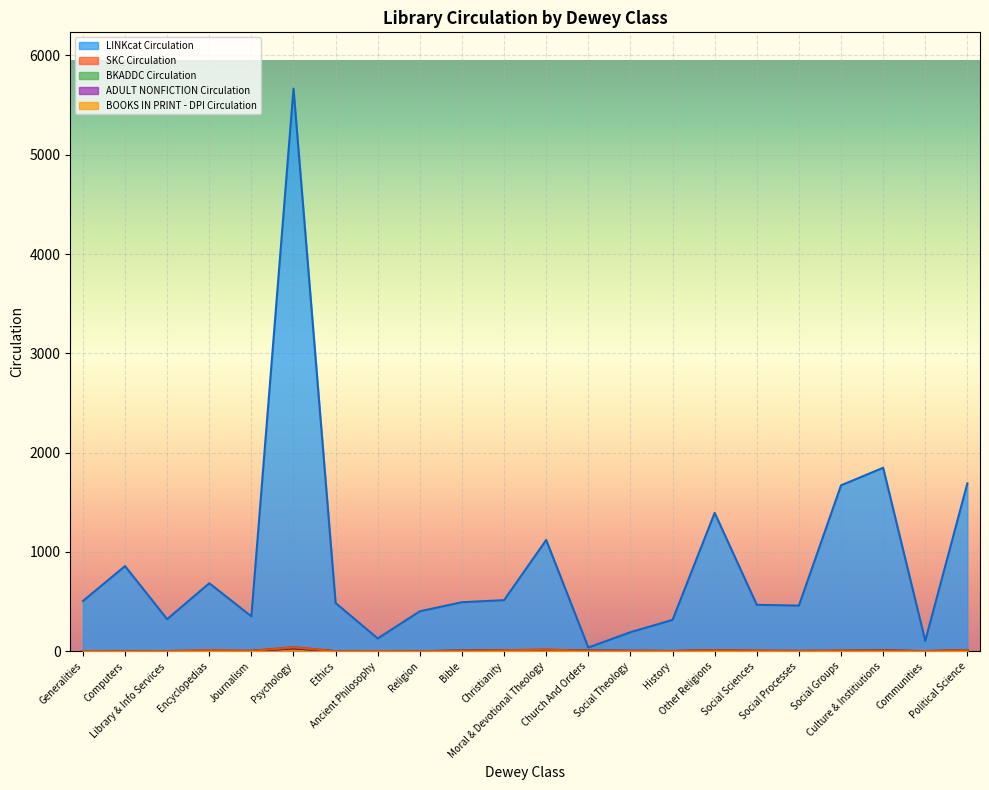

The value of BOOKS IN PRINT - DPI Circulation at Communities is 2. True or false?

True